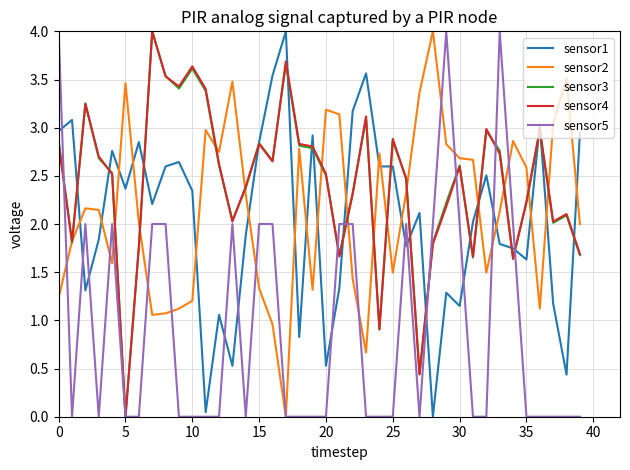

What is the highest value of the sensor5 series?

4.0